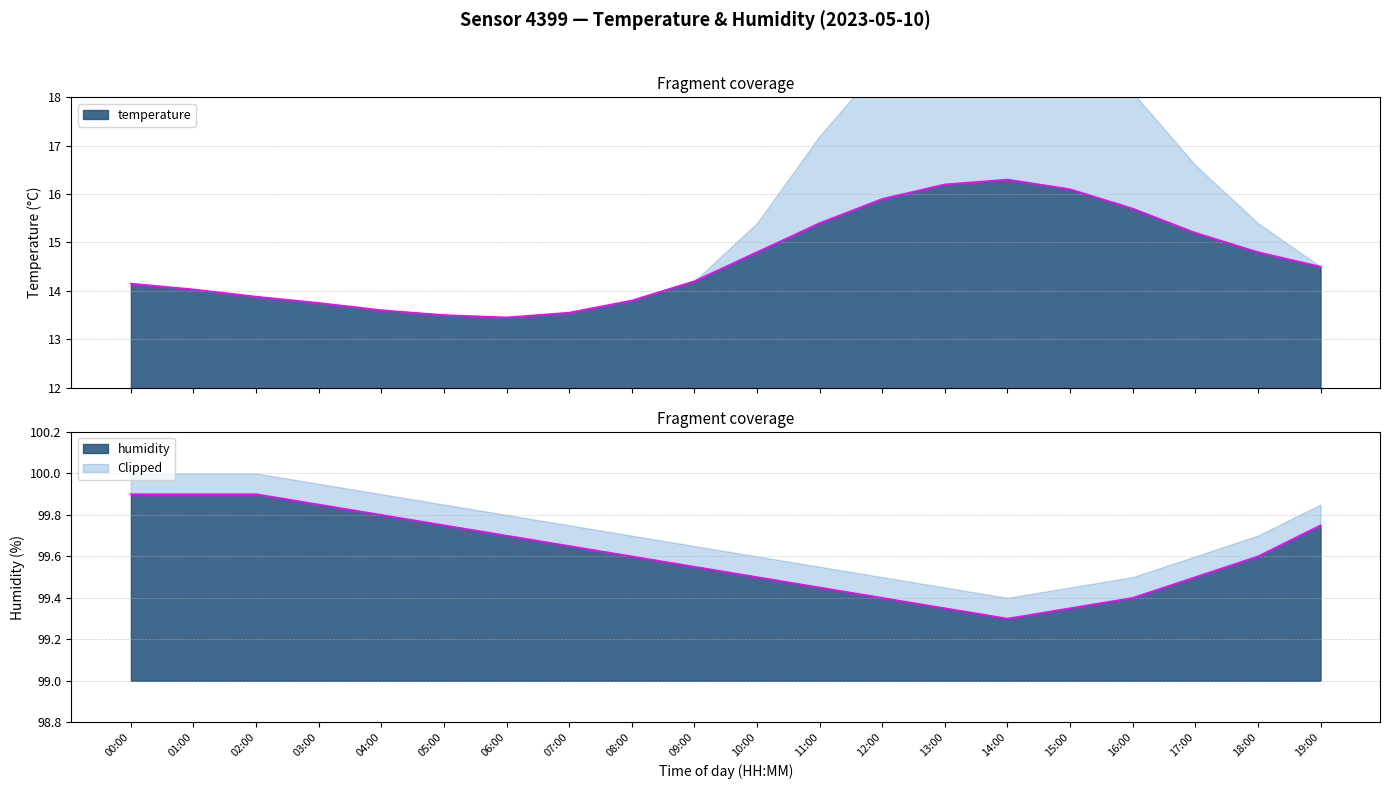

True or false: temperature has more than 0 interior local peaks.

True